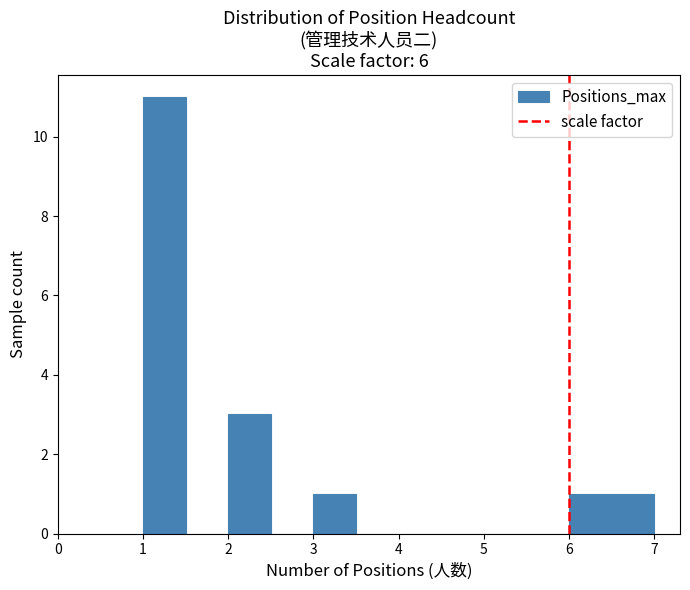

Over which range of the x-axis is the bar tallest?

1.0 to 1.5